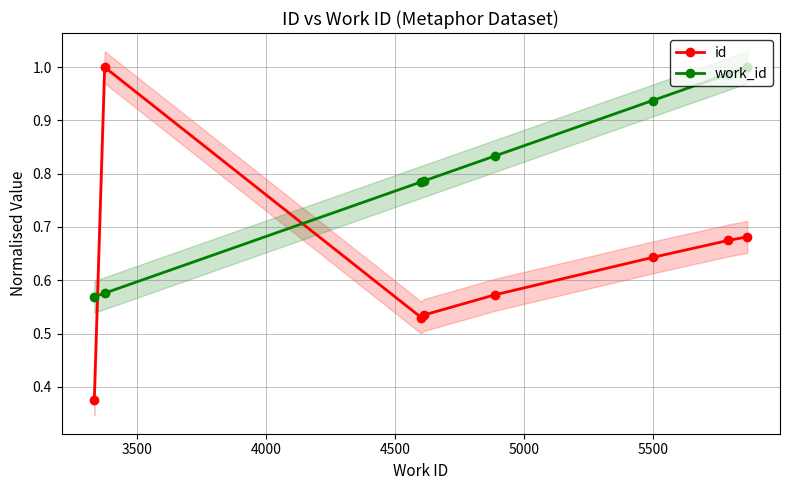

True or false: work_id has more than 2 interior local peaks.

False